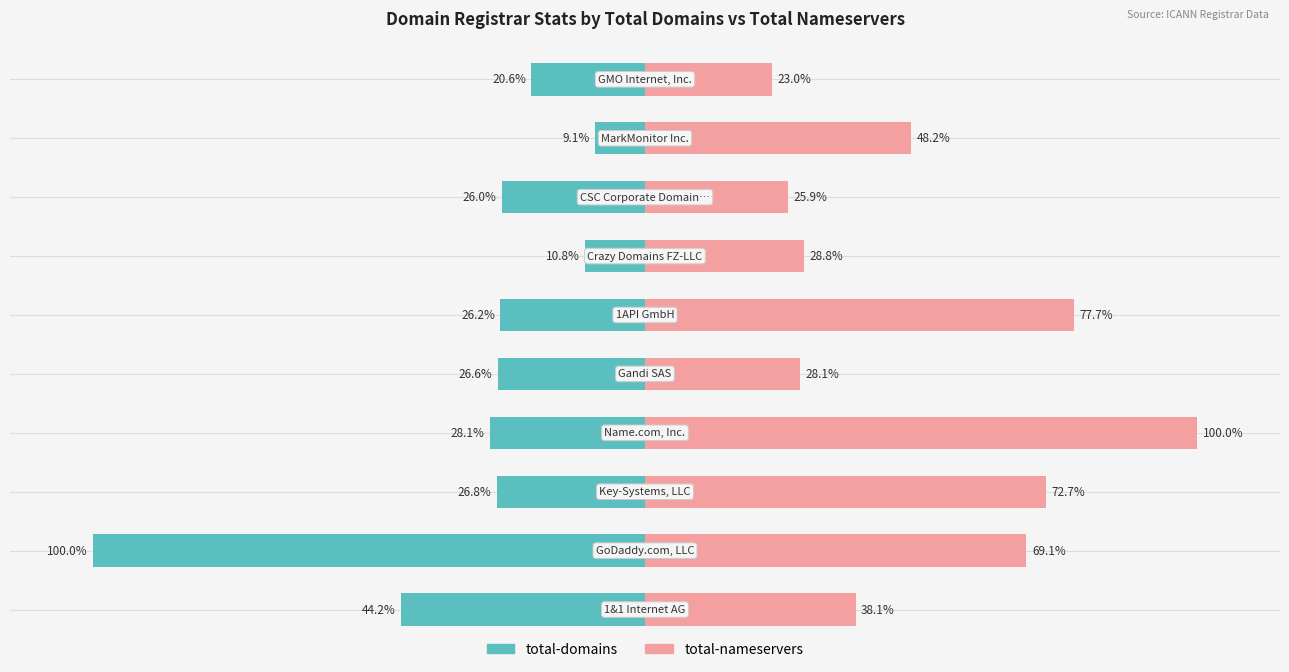

At 3, list the series in order from smallest to largest.

total-domains, total-nameservers